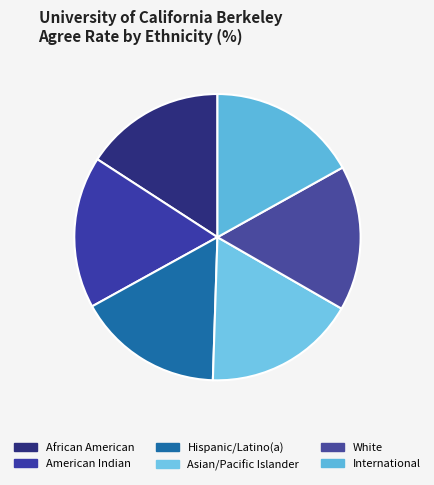

Is there a majority slice in this chart?

No